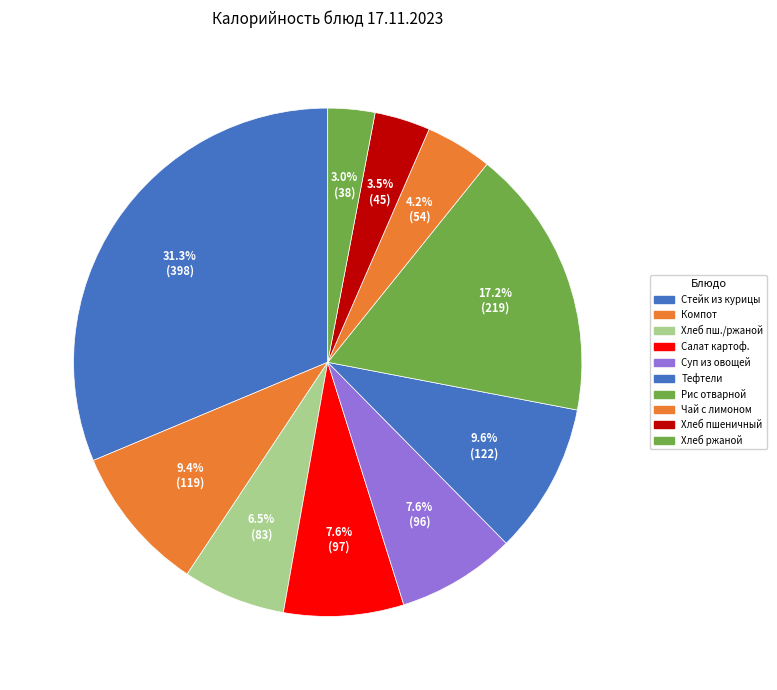

Do Рис отварной and Хлеб пшеничный together represent more than half of the pie?

No